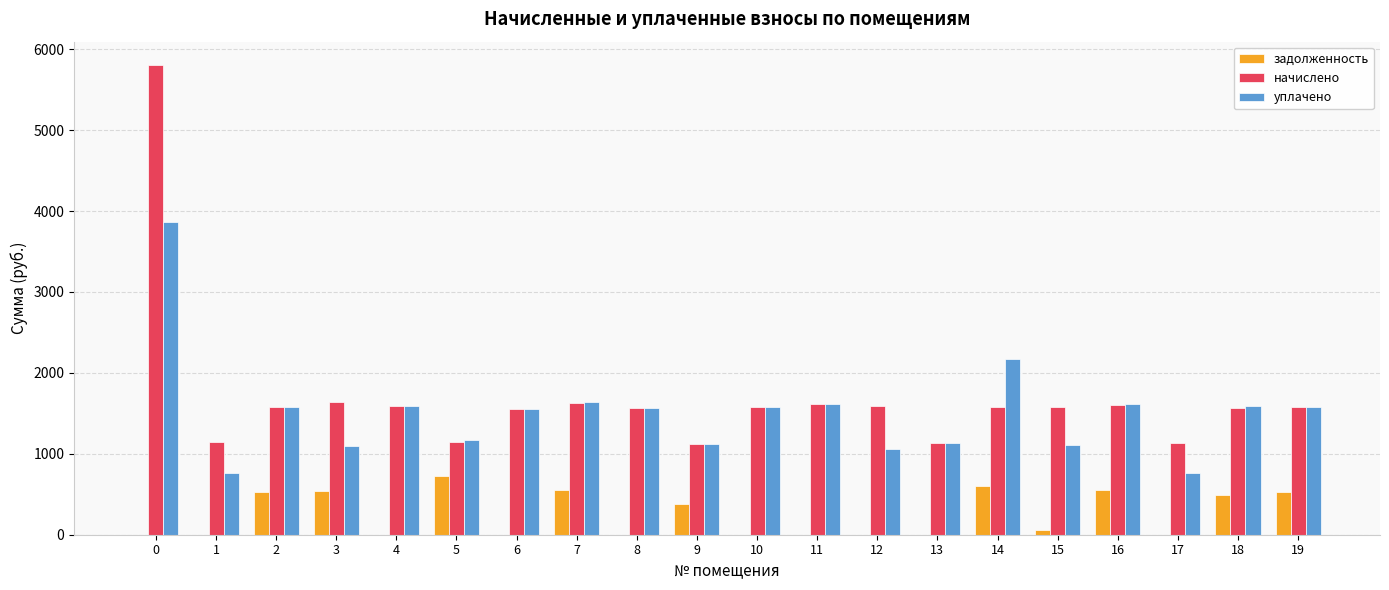

What is the sum of all начислено values?

33750.8